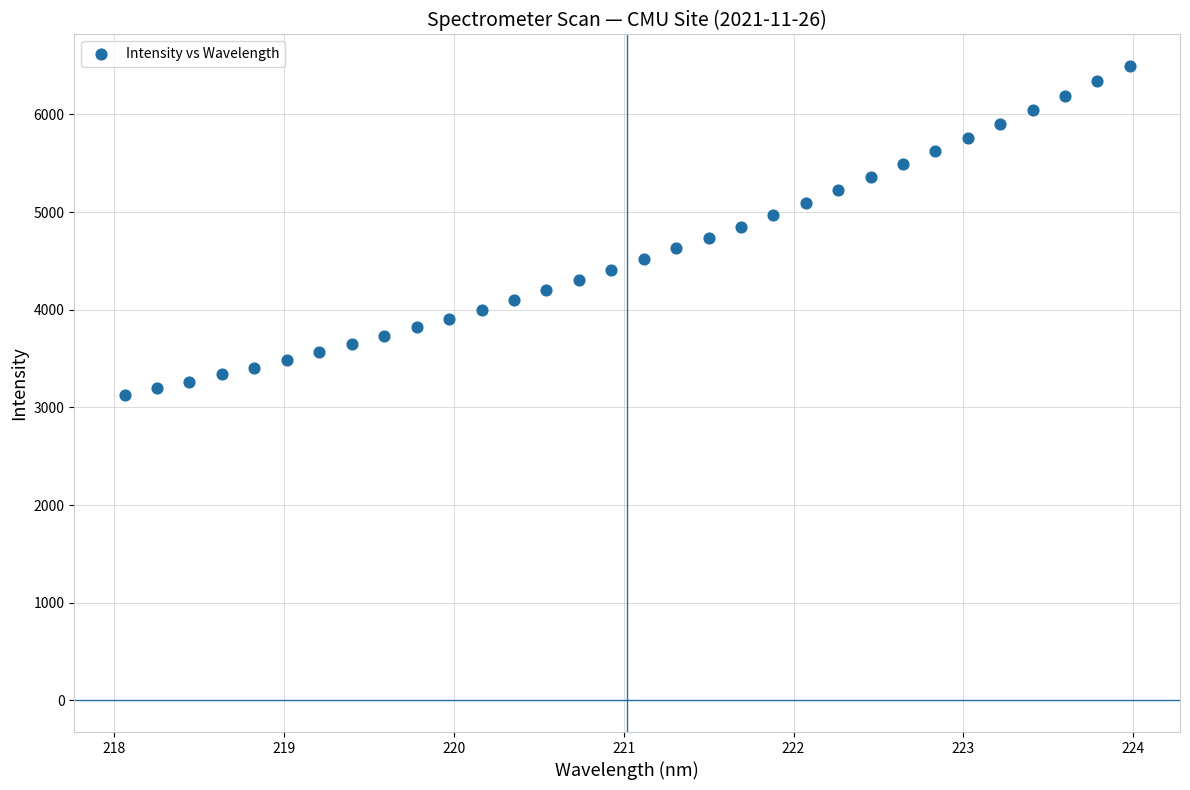

What is the range of X values (max minus min)?

5.9